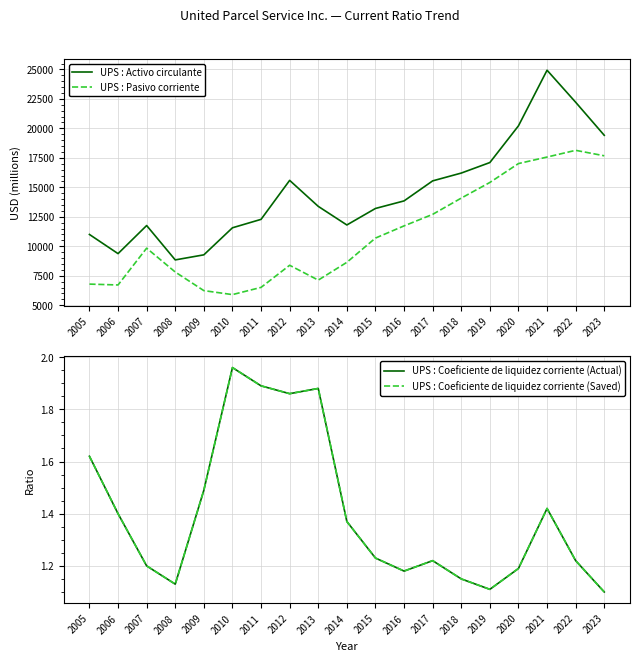

Reading left to right, transcribe all the data shown in this chart.

UPS : Activo circulante: 11003.0	9377.0	11760.0	8845.0	9275.0	11569.0	12284.0	15591.0	13387.0	11808.0	13208.0	13849.0	15548.0	16210.0	17103.0	20216.0	24934.0	22217.0	19413.0
UPS : Pasivo corriente: 6793.0	6719.0	9840.0	7817.0	6239.0	5902.0	6514.0	8390.0	7131.0	8639.0	10696.0	11730.0	12708.0	14087.0	15413.0	17016.0	17569.0	18140.0	17676.0
UPS : Coeficiente de liquidez corriente (Actual): 1.6	1.4	1.2	1.1	1.5	2.0	1.9	1.9	1.9	1.4	1.2	1.2	1.2	1.1	1.1	1.2	1.4	1.2	1.1
UPS : Coeficiente de liquidez corriente (Saved): 1.6	1.4	1.2	1.1	1.5	2.0	1.9	1.9	1.9	1.4	1.2	1.2	1.2	1.1	1.1	1.2	1.4	1.2	1.1